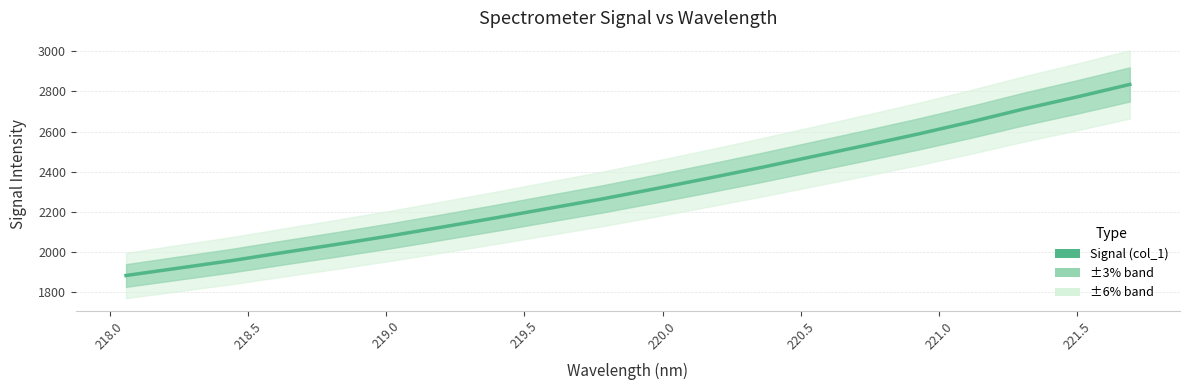

How many categories are shown in the chart?

20